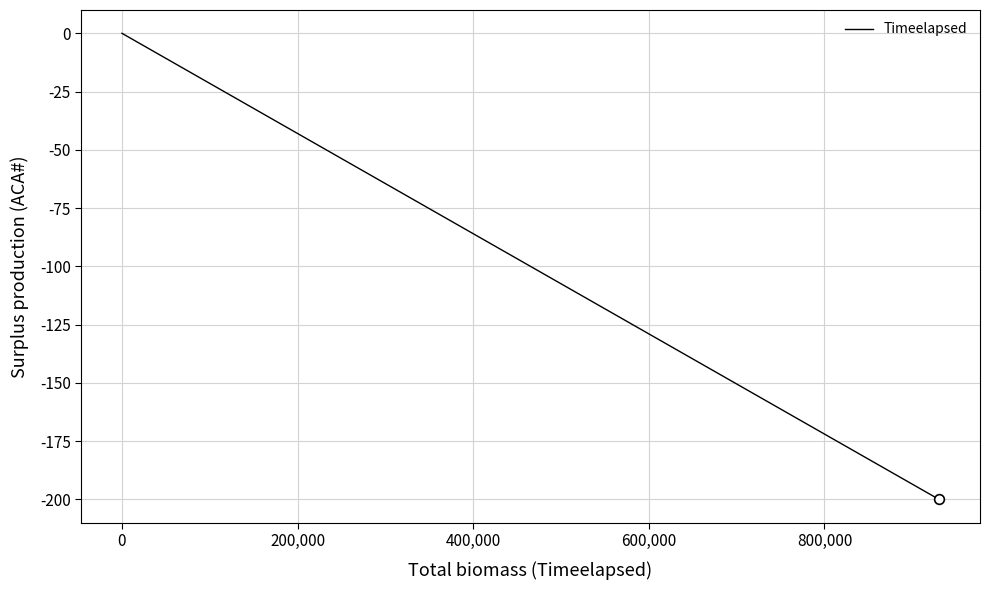

What is the minimum value shown in the chart?

-200.0